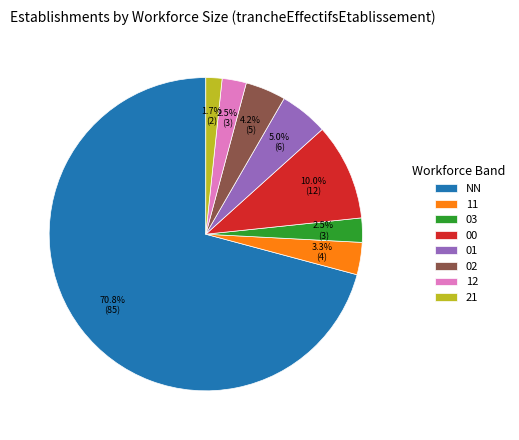

Which category has the biggest portion of the pie?

NN